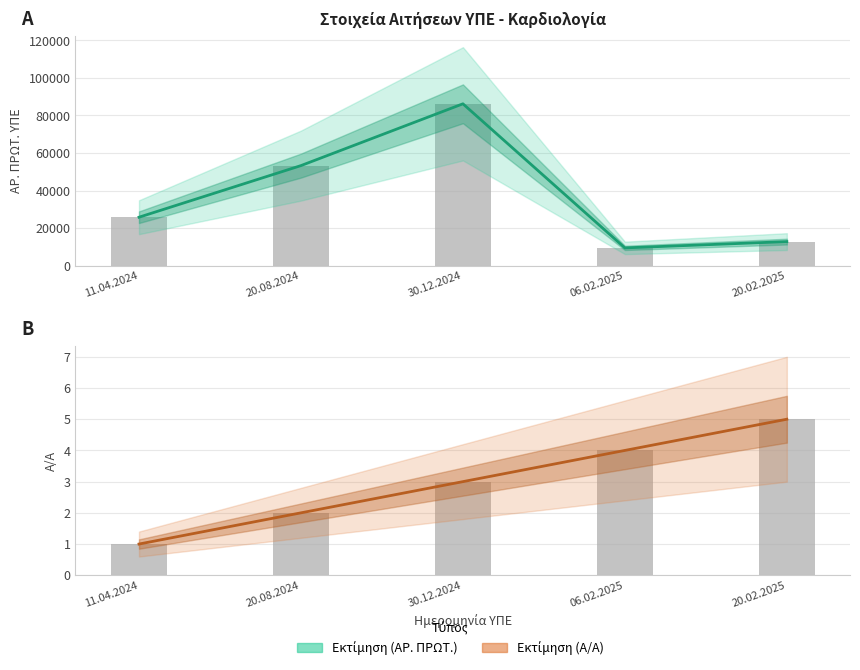

Are the bars horizontal?

No